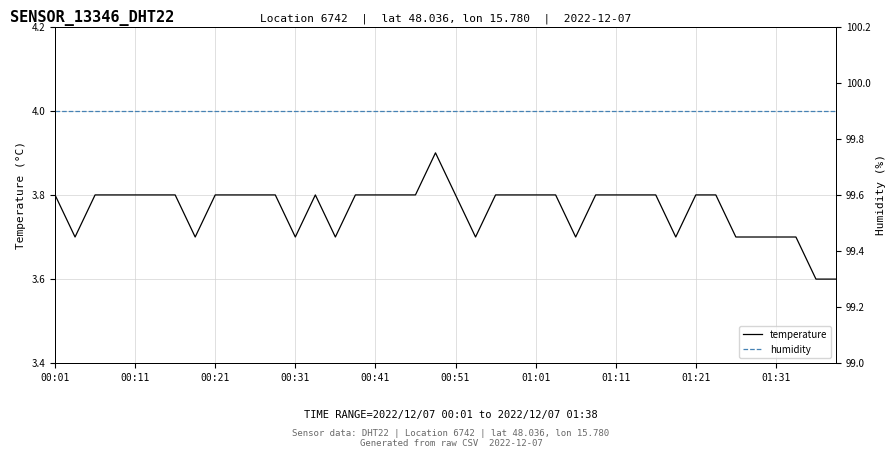

Where is the first local maximum for temperature?

13